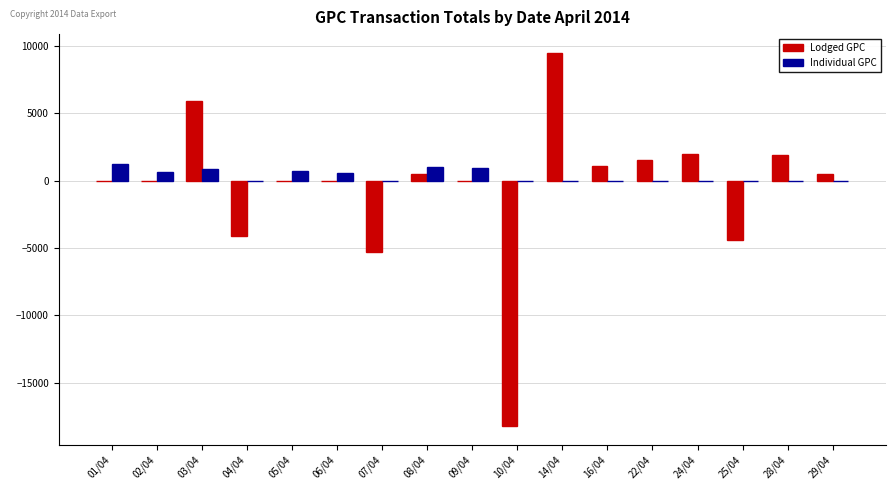

What is the average value of the Individual GPC series?

355.4